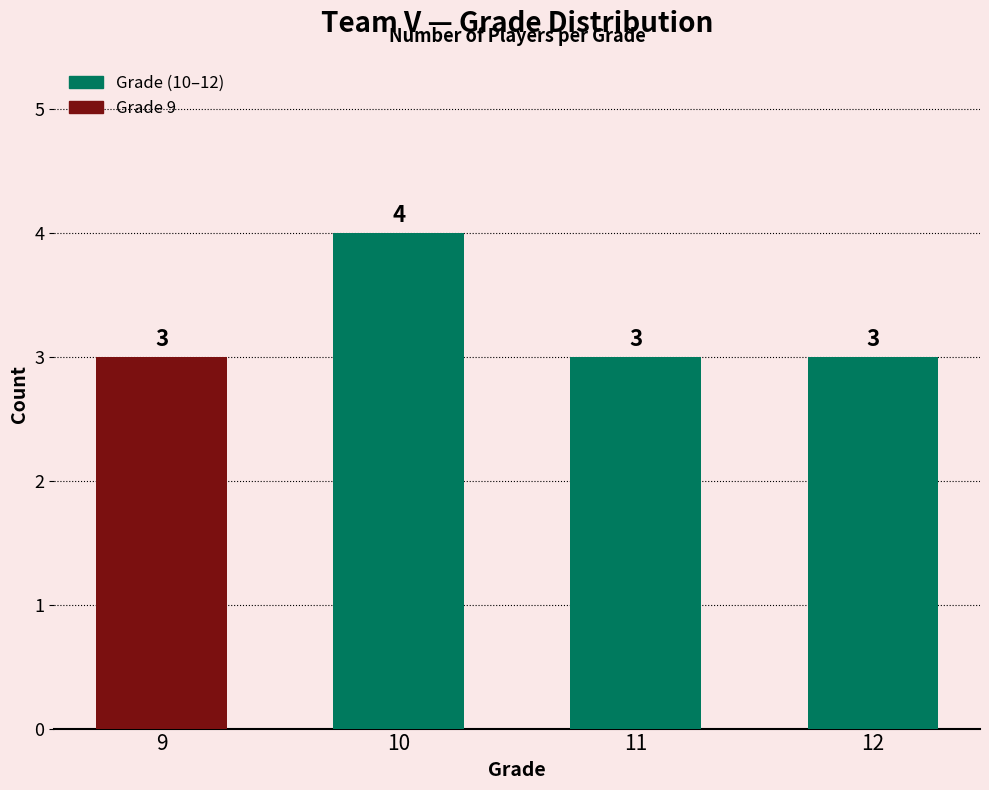

What is the minimum value shown in the chart?

3